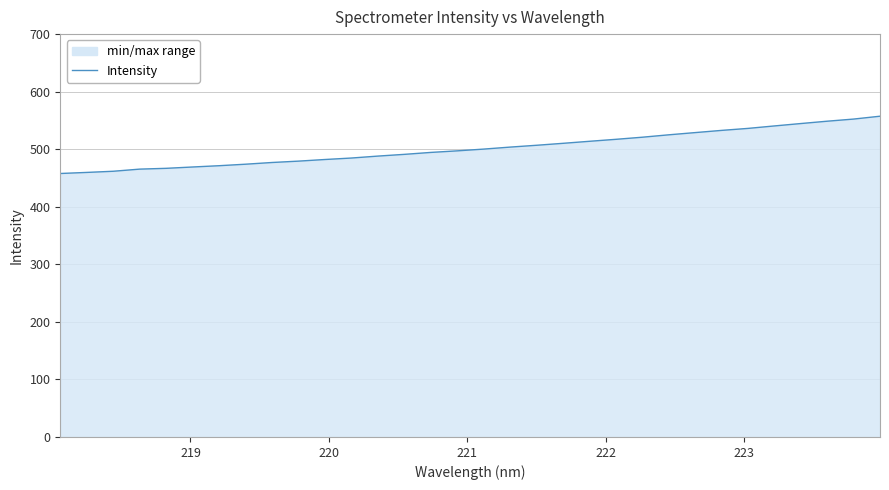

What is the difference between the maximum and minimum values?

99.5